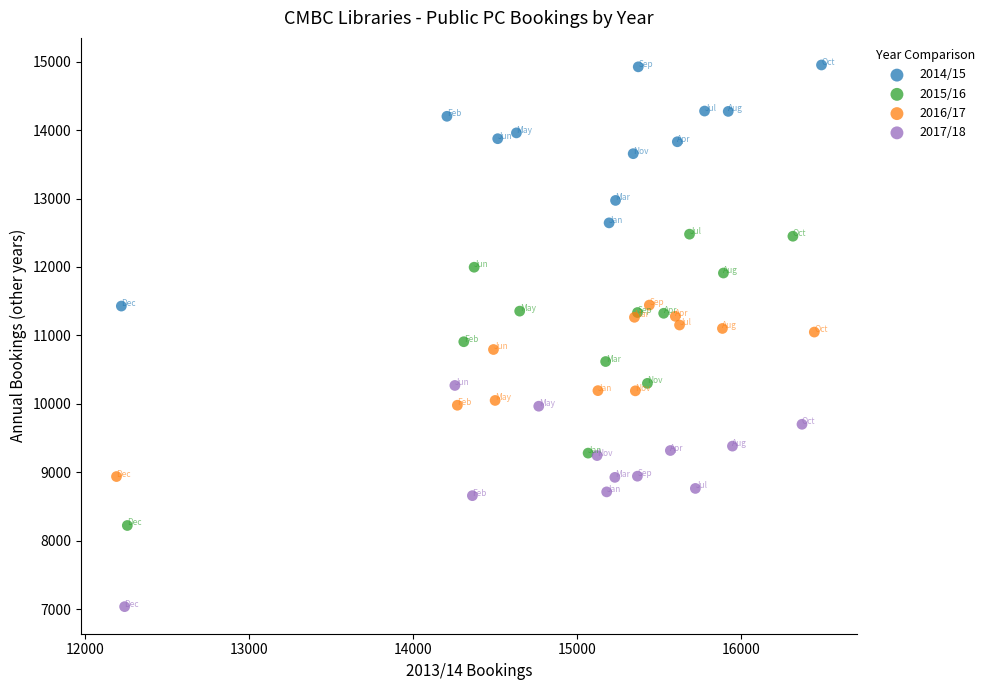

Which series reaches the minimum Y coordinate?

2017/18